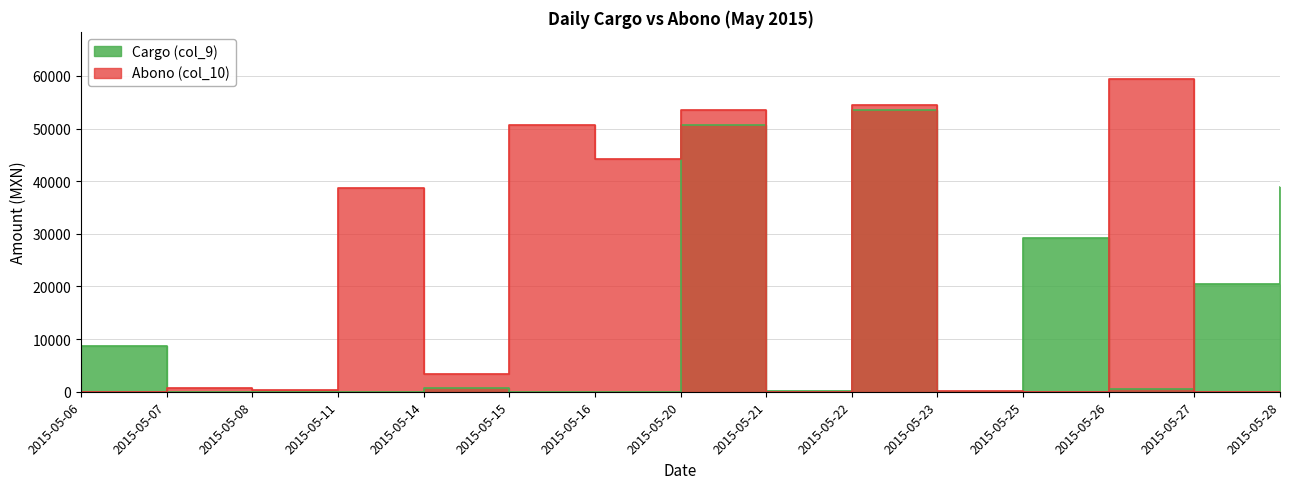

What is the difference between the maximum and minimum values in the Cargo (col_9) series?

53586.2